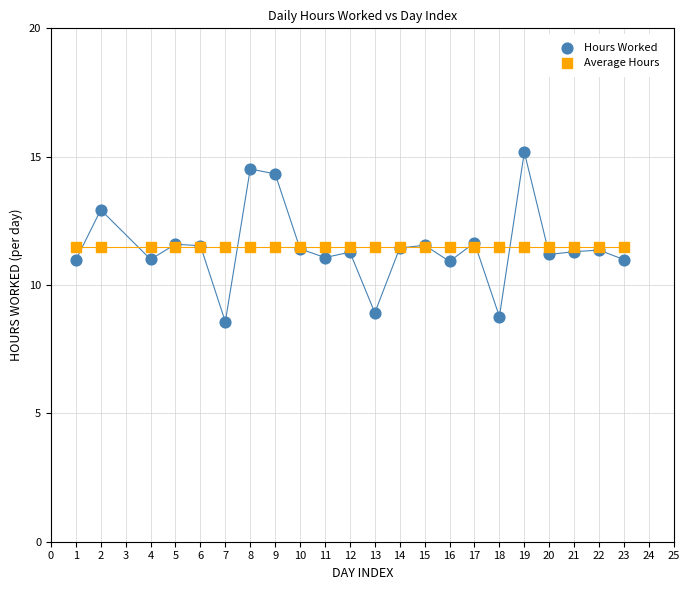

Which series reaches the maximum Y coordinate?

Hours Worked